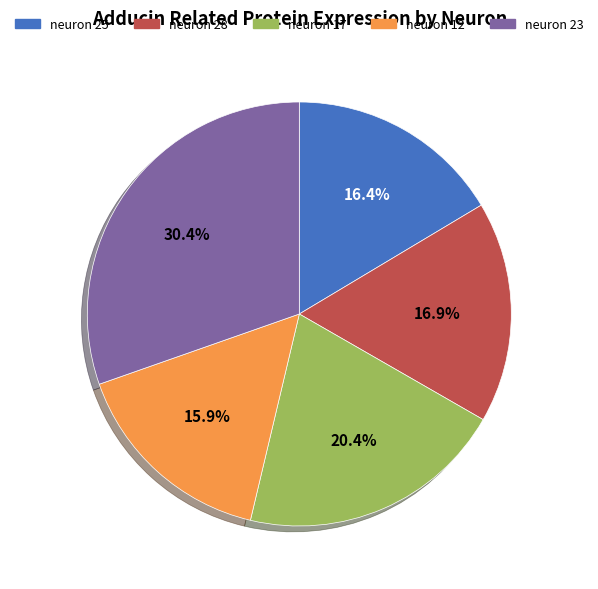

What percentage do neuron 17 and neuron 23 together represent?

50.8%